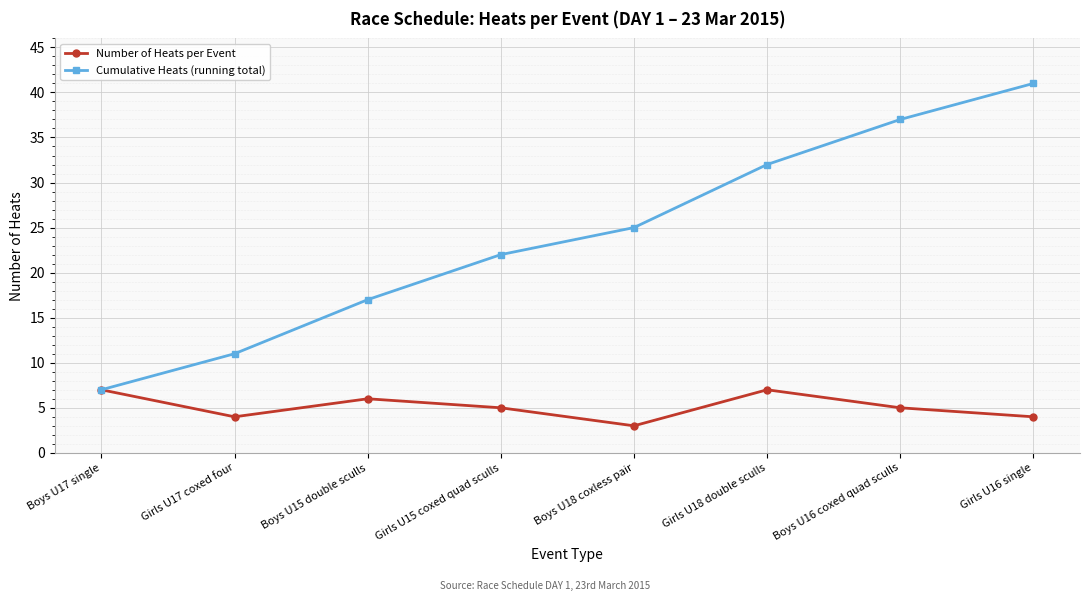

Read the Cumulative Heats (running total) value at Boys U16 coxed quad sculls, to the nearest 10.

40